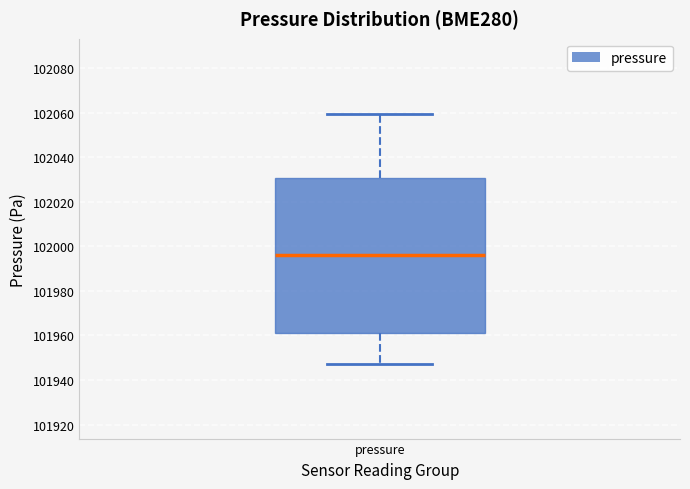

Transcribe this box plot: give where the median line is, the range the box spans, and where the two whiskers end, as read against the y-axis. The values are not printed on the chart, so give them approximately, as read against the axis.

median 101996, box 101962 to 102030, whiskers 101948 to 102060